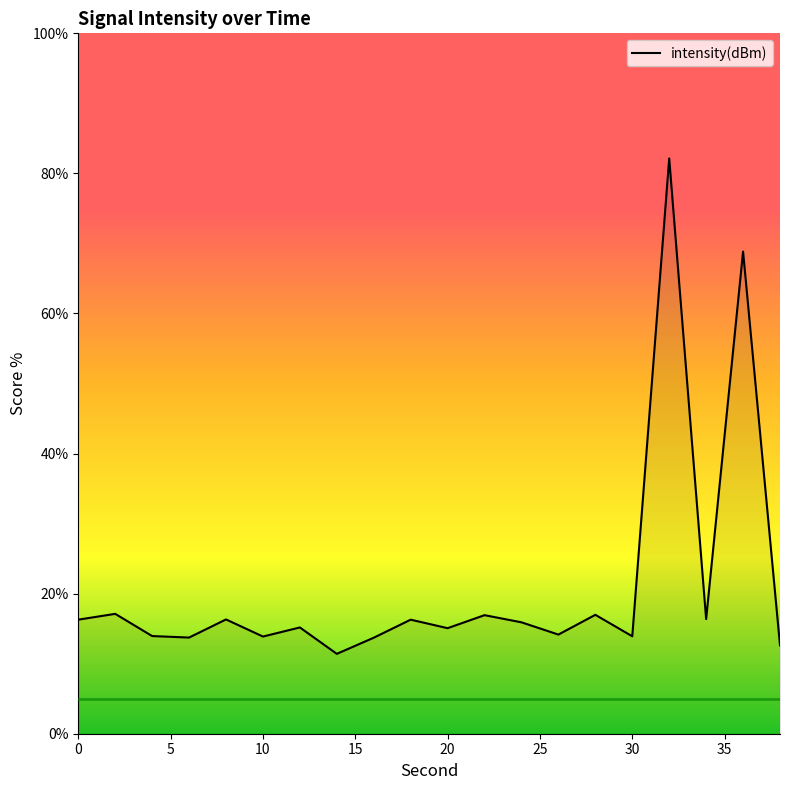

What is the maximum value shown in the chart?

82.1